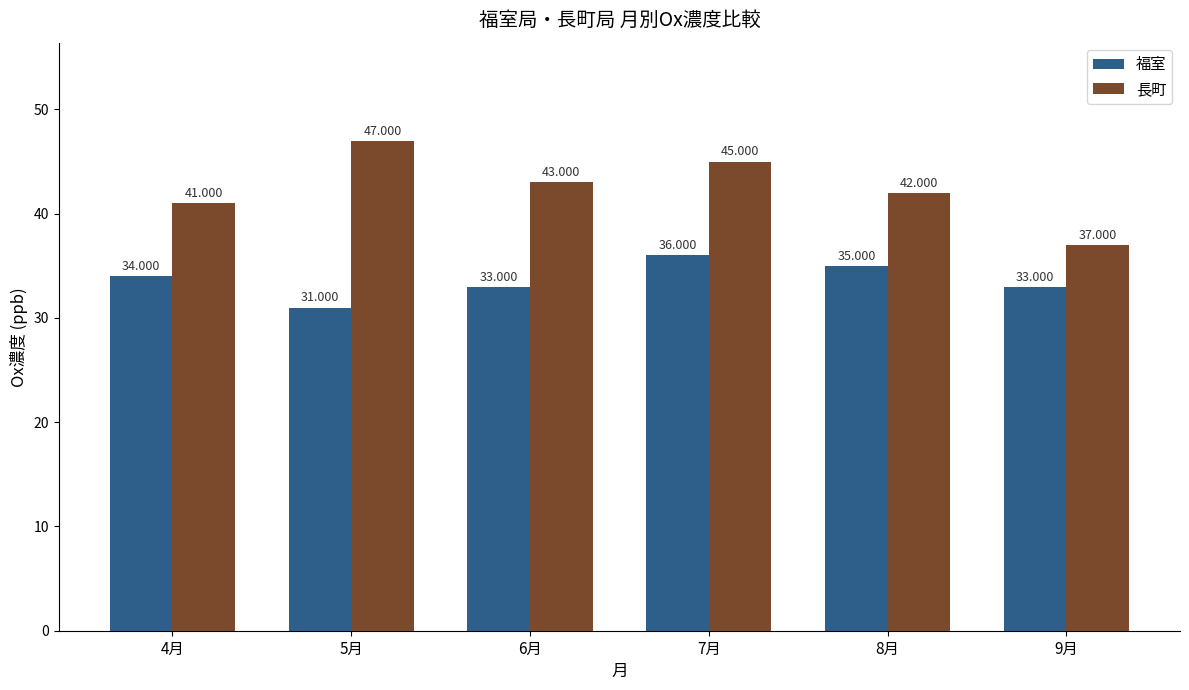

Which series has the largest range (max minus min)?

長町